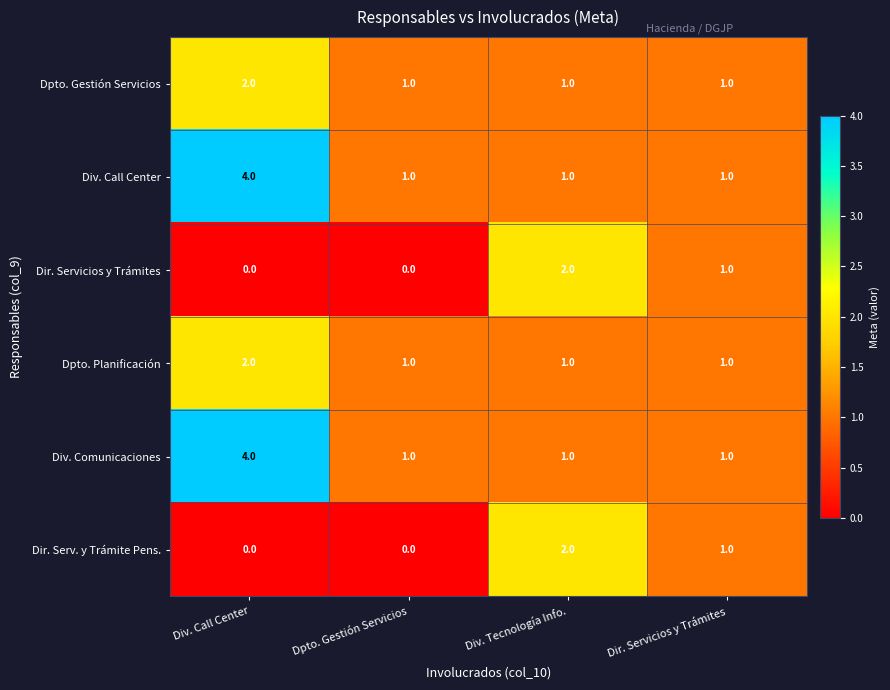

What is the sum of the Div. Call Center values at Div. Call Center and Dir. Servicios y Trámites?

5